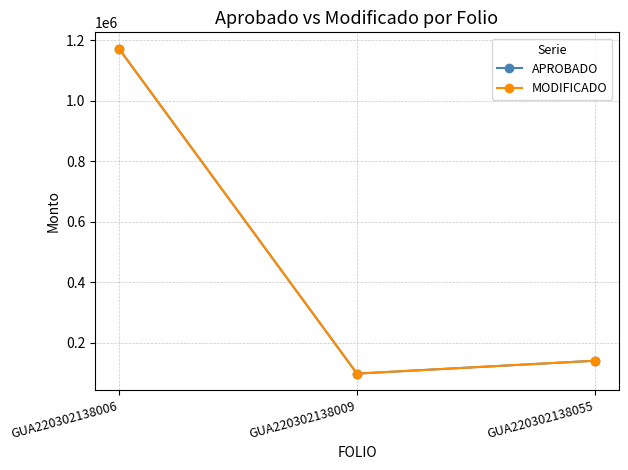

What is the total value across all series at GUA220302138055?

280022.9